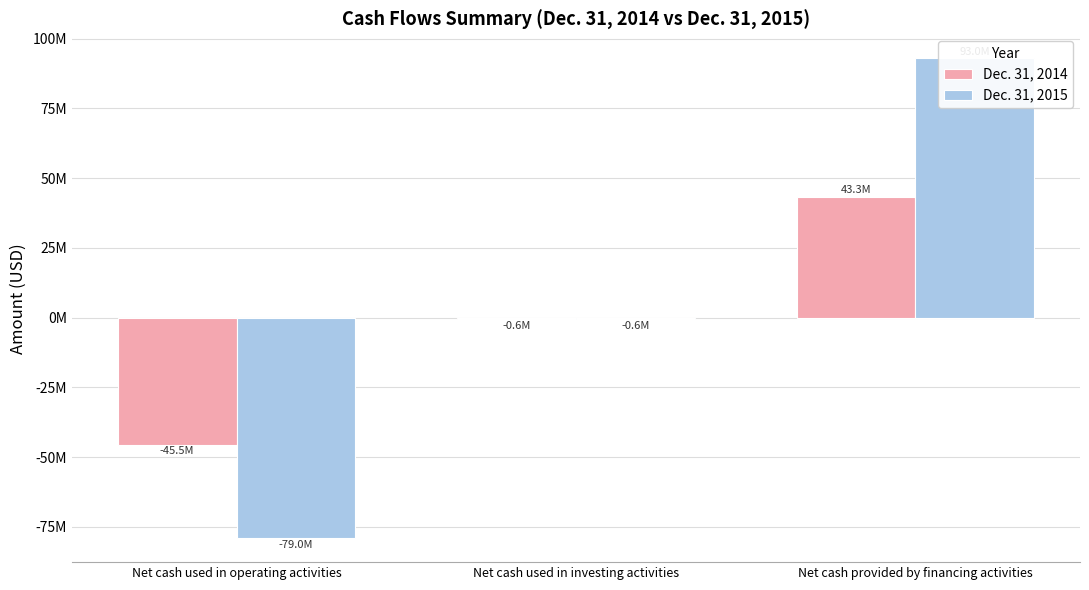

At which category does the chart reach its minimum across all series?

Net cash used in operating activities